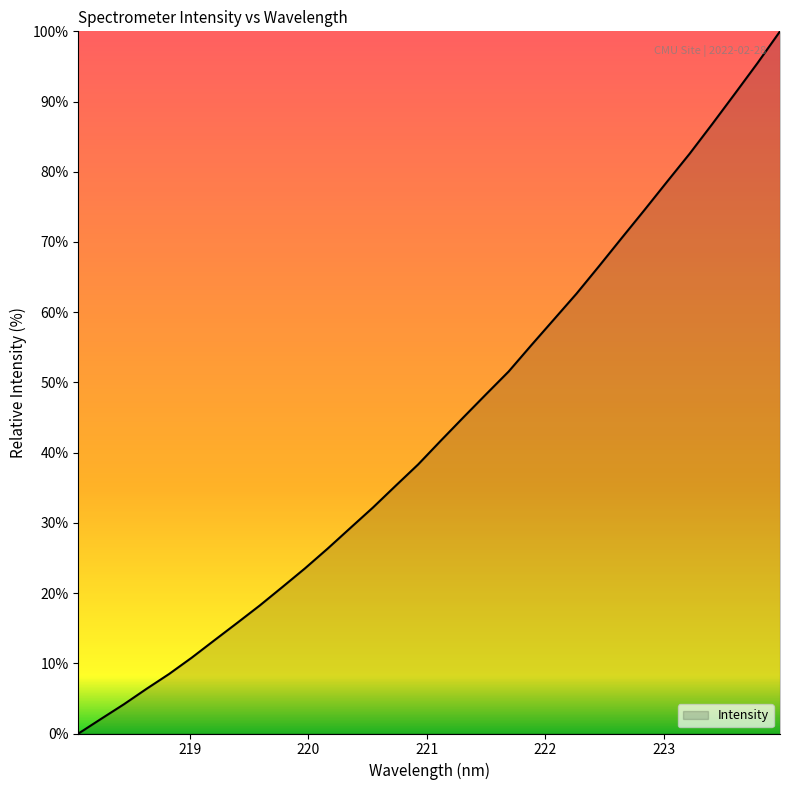

What is the difference between the maximum and minimum values?

100.0